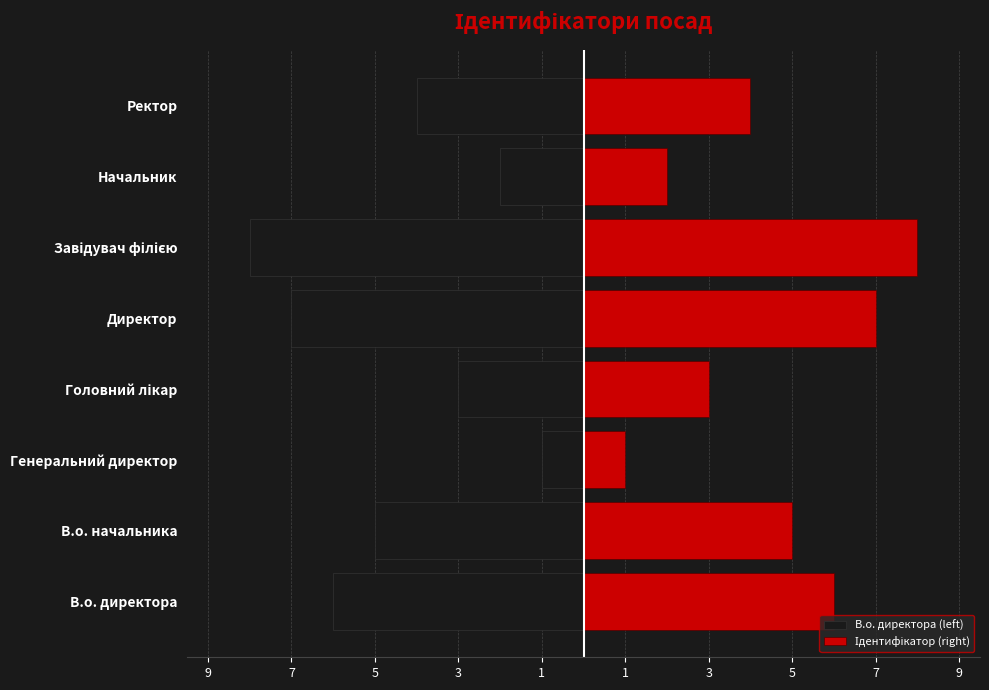

Count the number of data series in this chart.

2